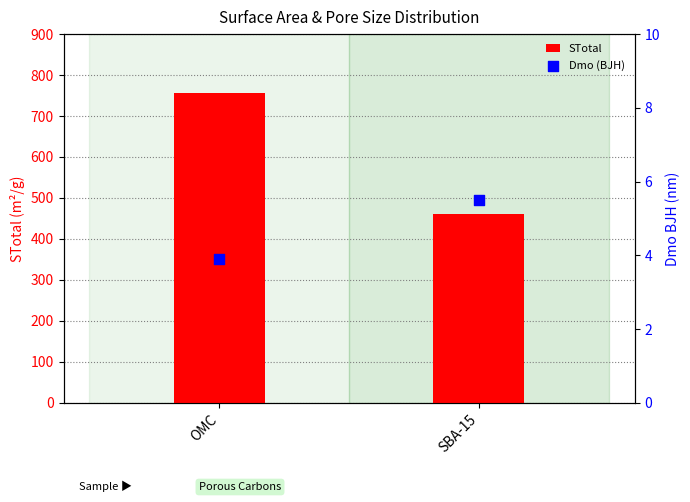

Which series reaches the maximum Y coordinate?

STotal